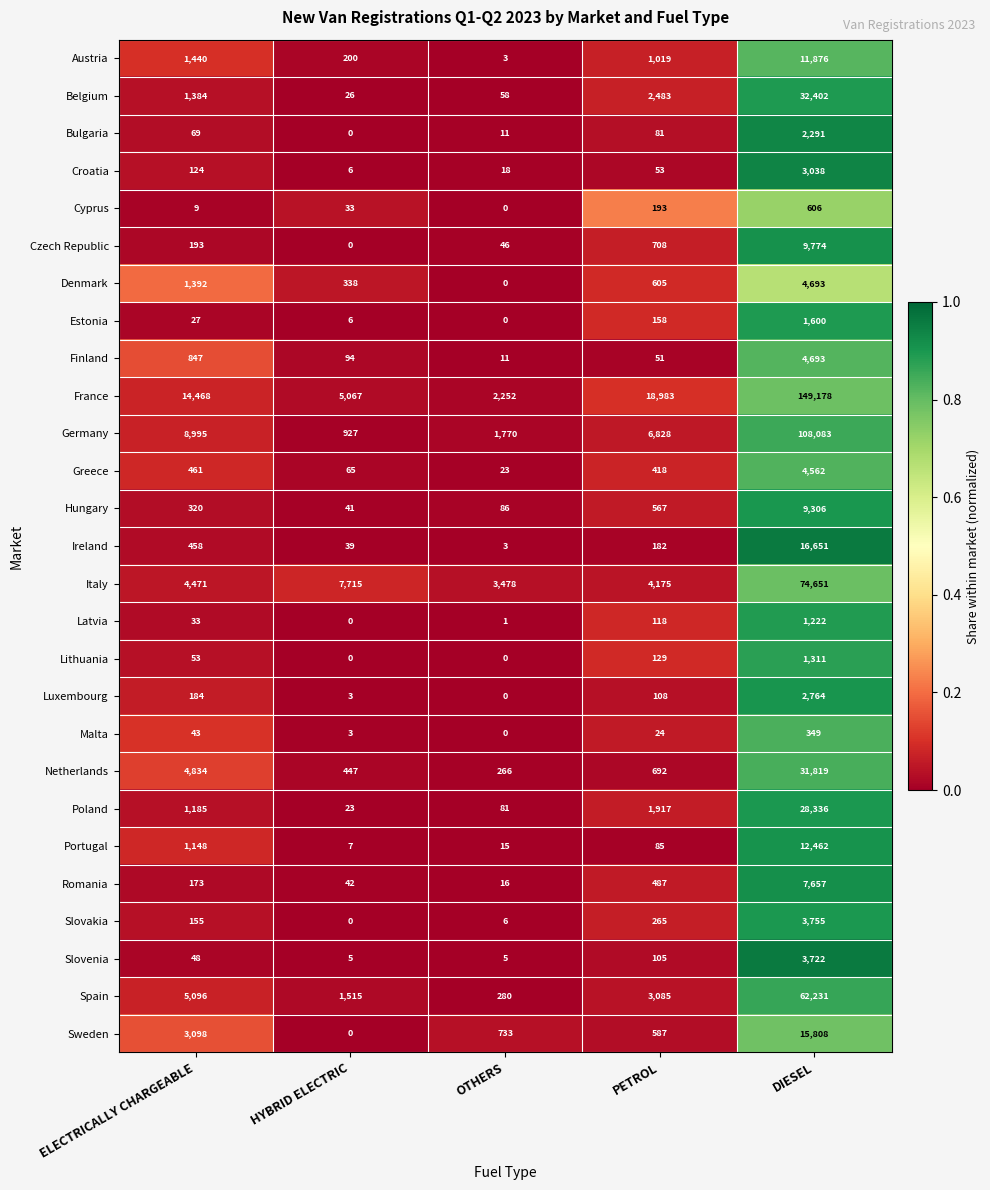

What is the total value across all series at DIESEL?

604840